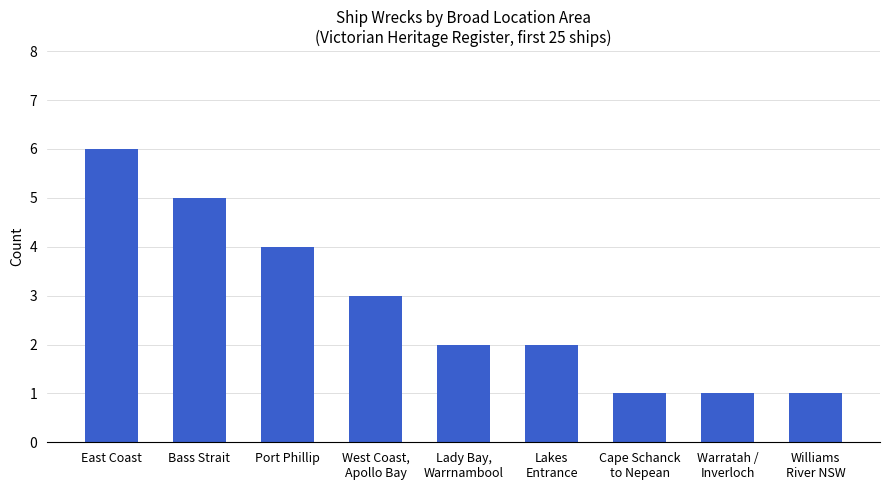

What is the average value?

3